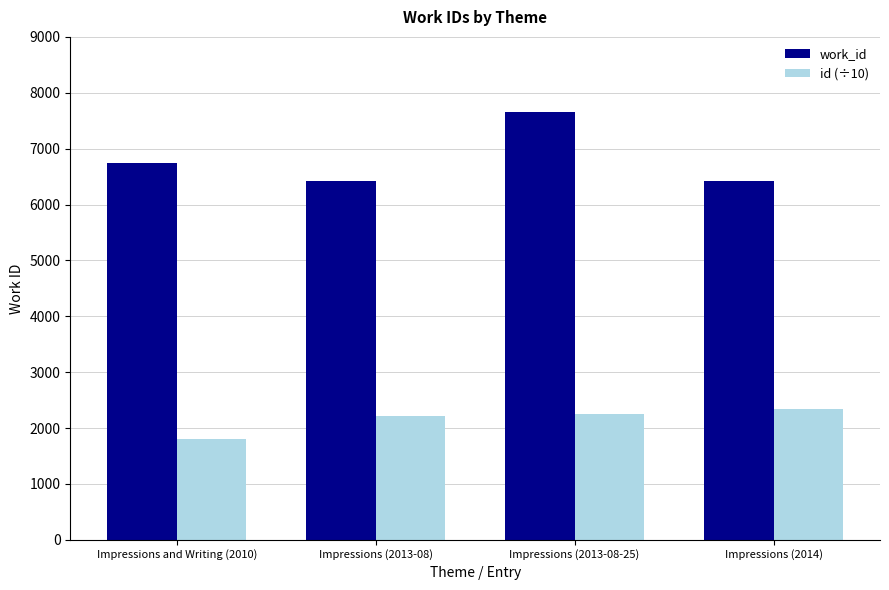

What are all the series names shown in the legend?

work_id, id (÷10)